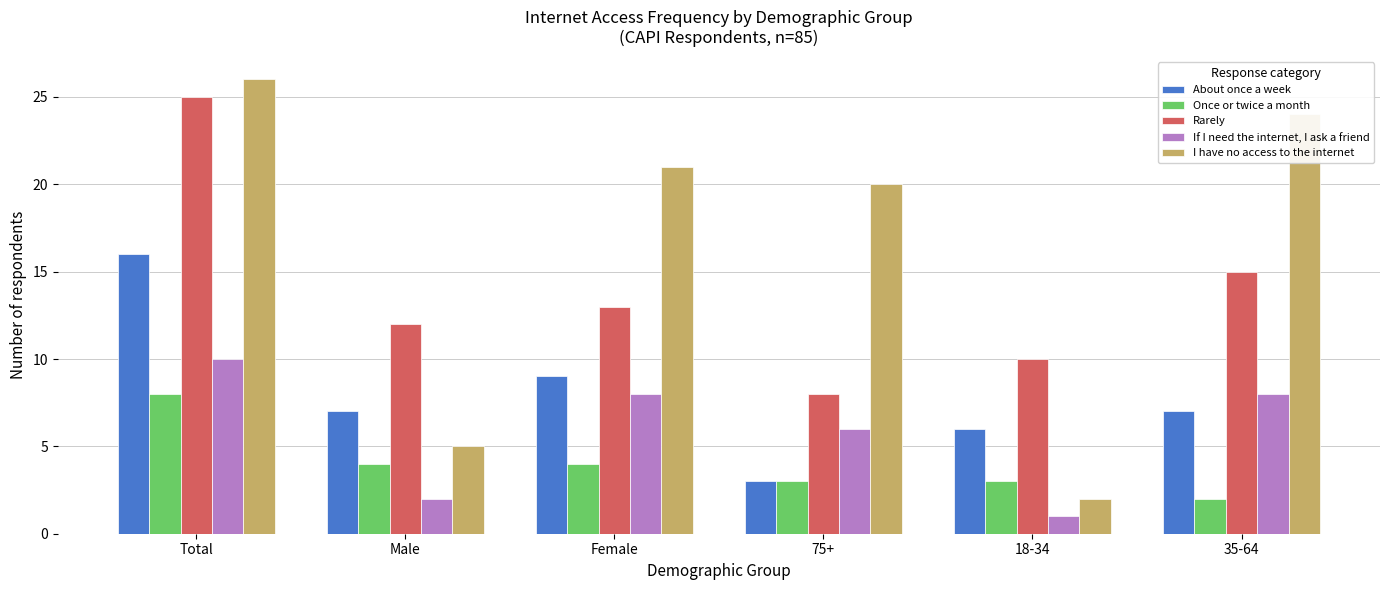

Which series has the largest total across all categories?

I have no access to the internet